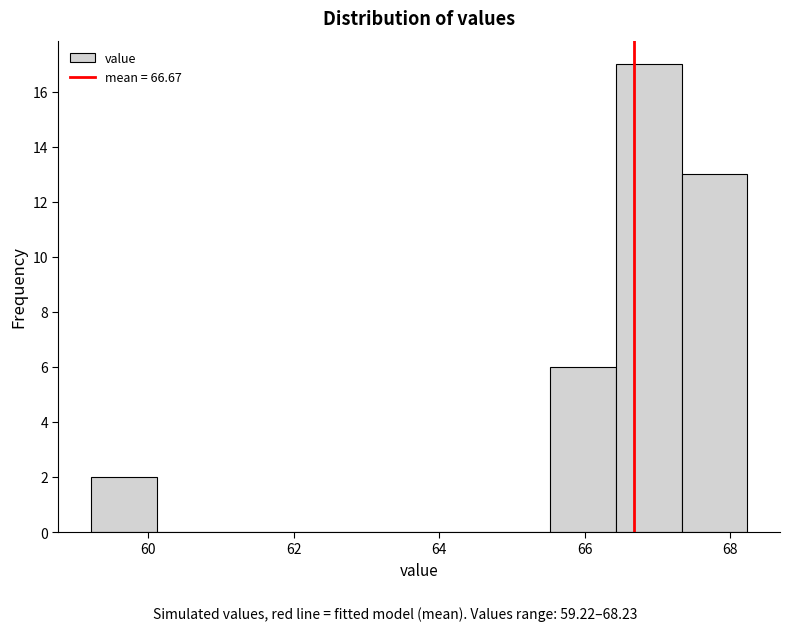

Over which range of the x-axis is the bar tallest?

66.4 to 67.4